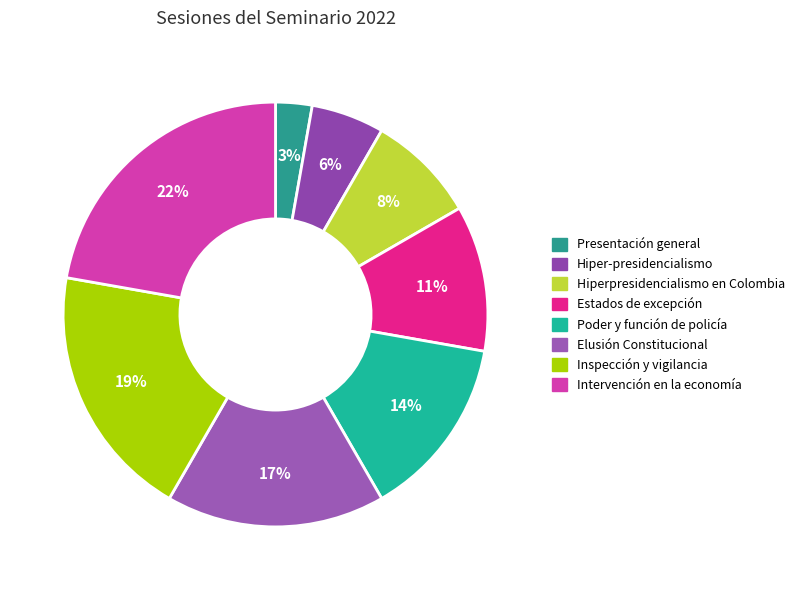

To the nearest percent, what is the average slice percentage?

12%